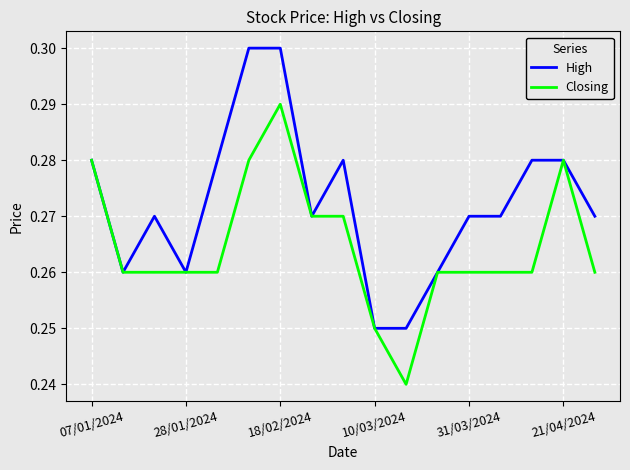

Rank the series by their average value, from highest to lowest.

High, Closing